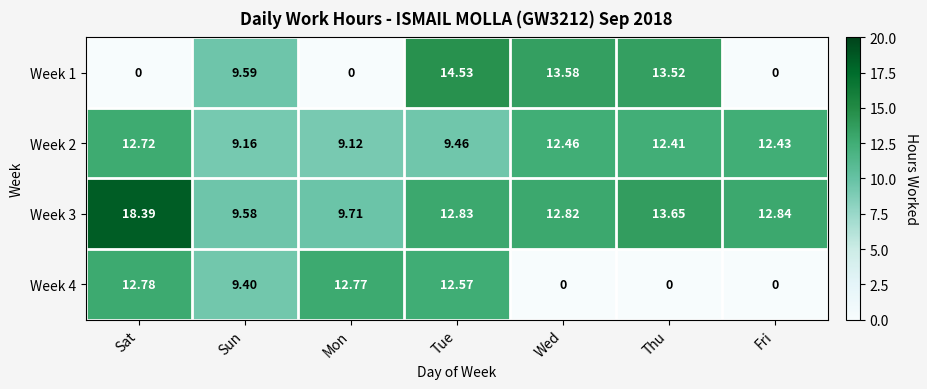

Where does the Week 3 series first go above 12?

Sat